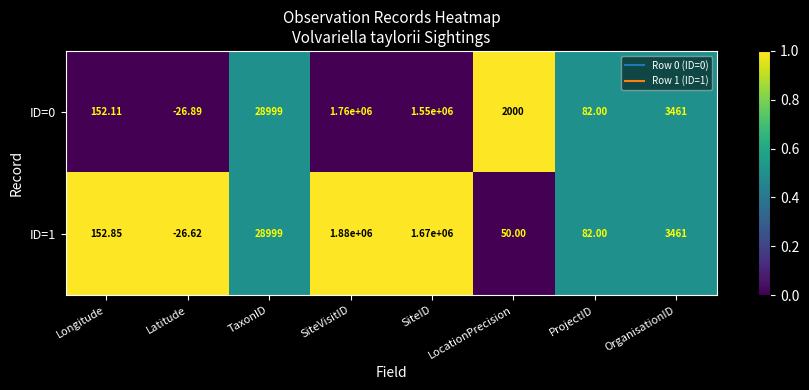

What is the total value across all series at LocationPrecision?

2050.0